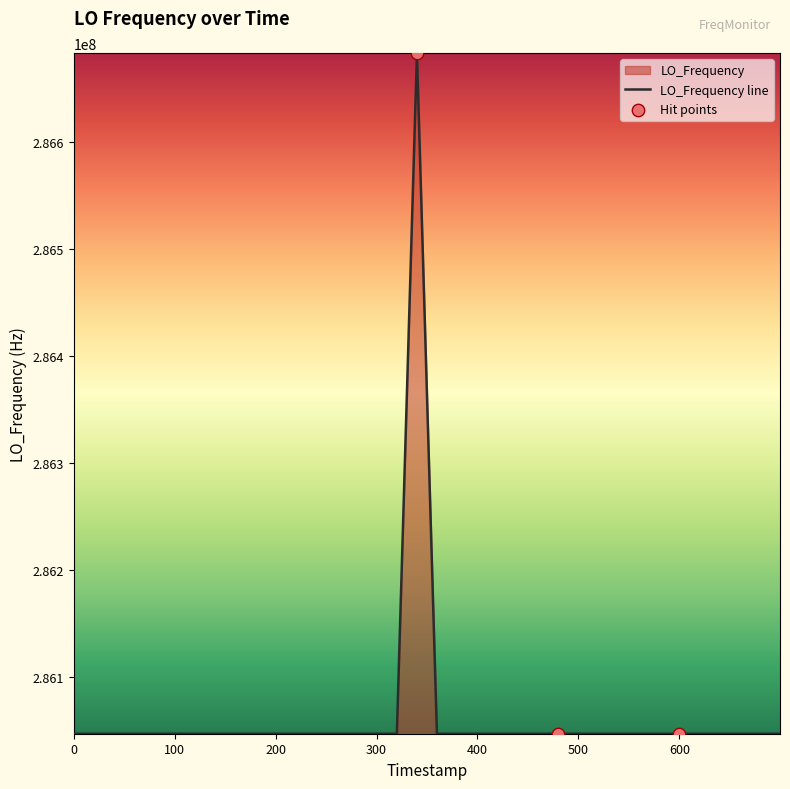

What is the difference between the maximum and minimum values?

635707.2